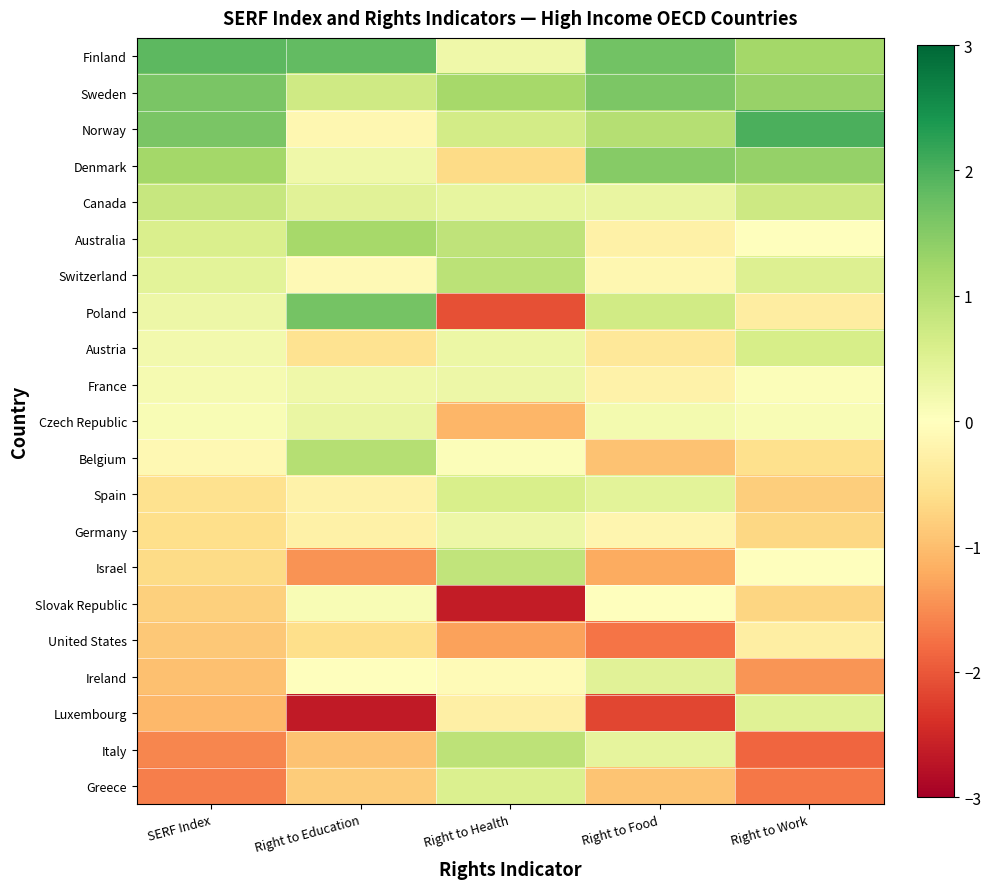

At how many categories does at least one series exceed 1?

5